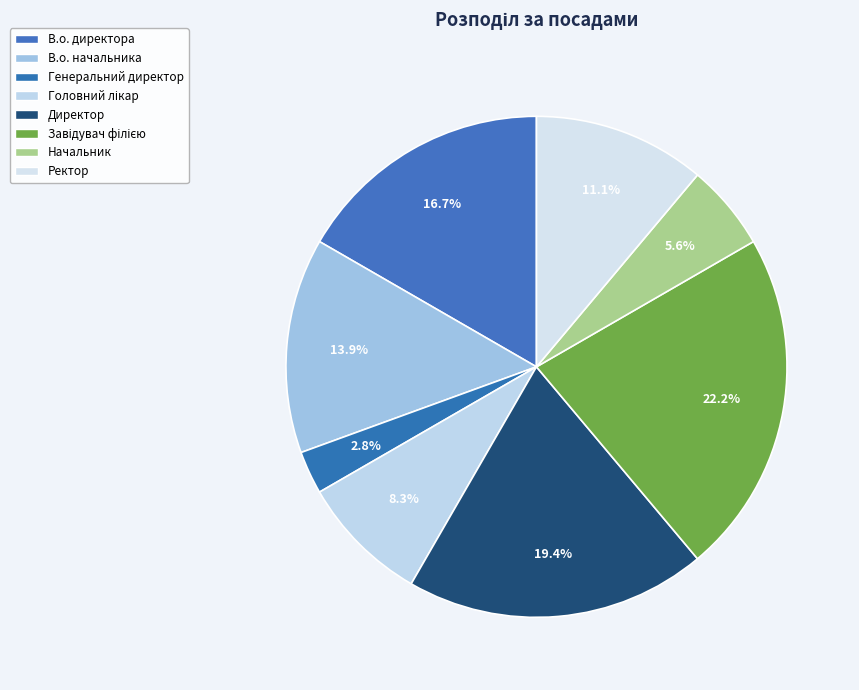

How much of the chart is everything except Головний лікар?

91.7%